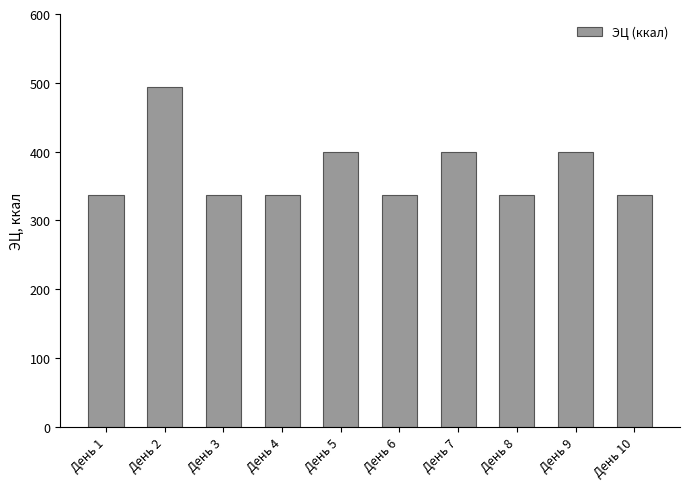

How many series are shown in this chart?

1